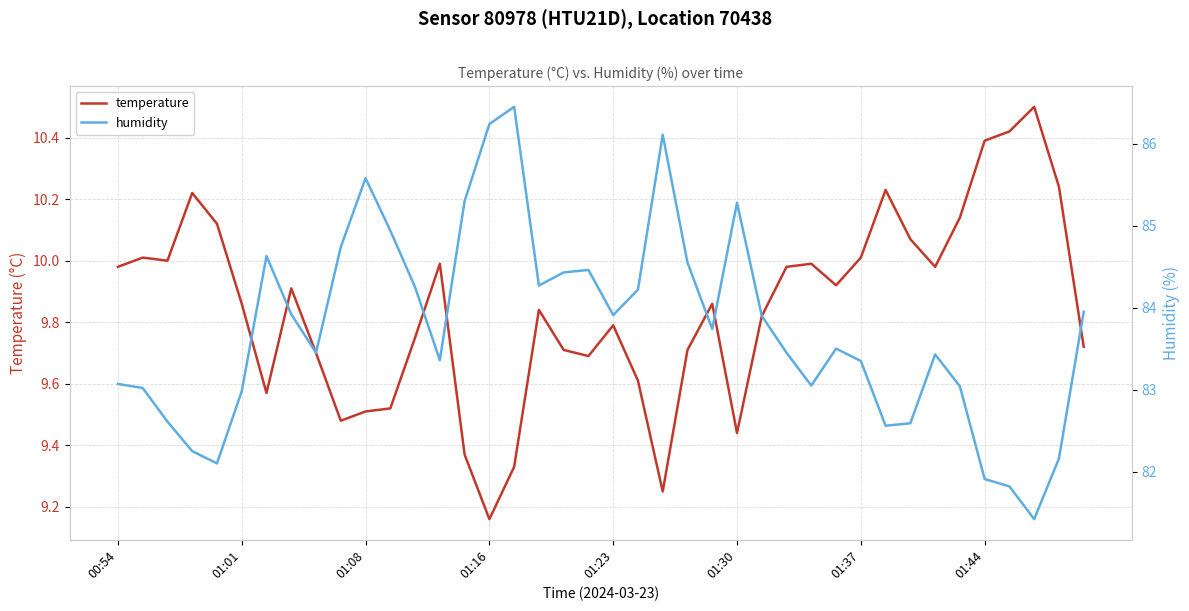

At which label is temperature closest to 9?

01:16